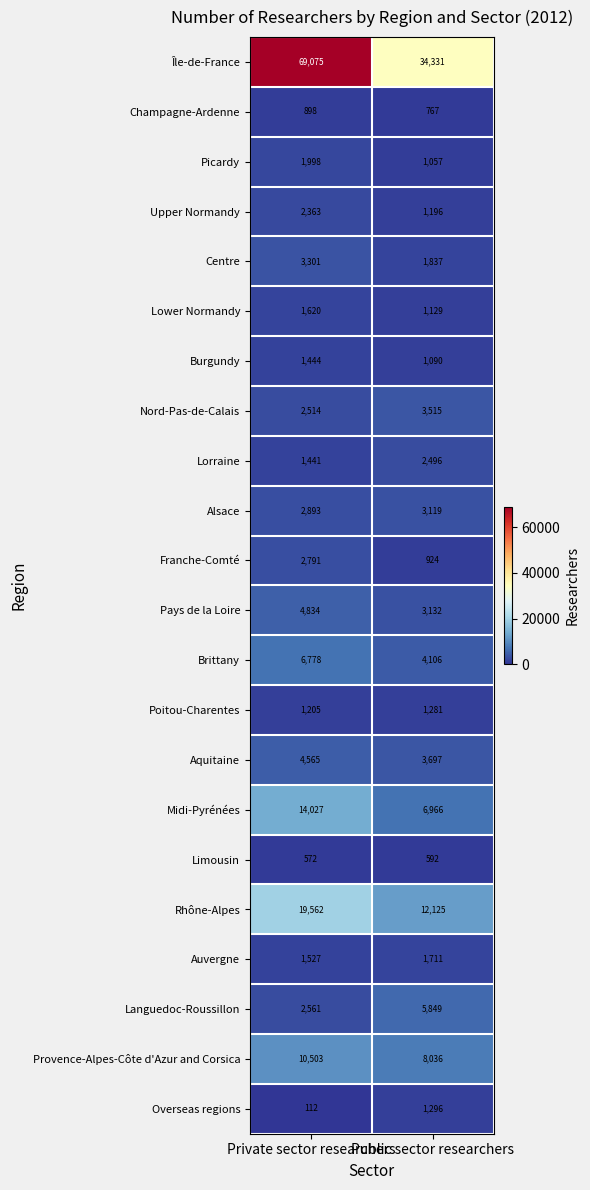

The value of Lorraine at Public sector researchers is 1571. True or false?

False